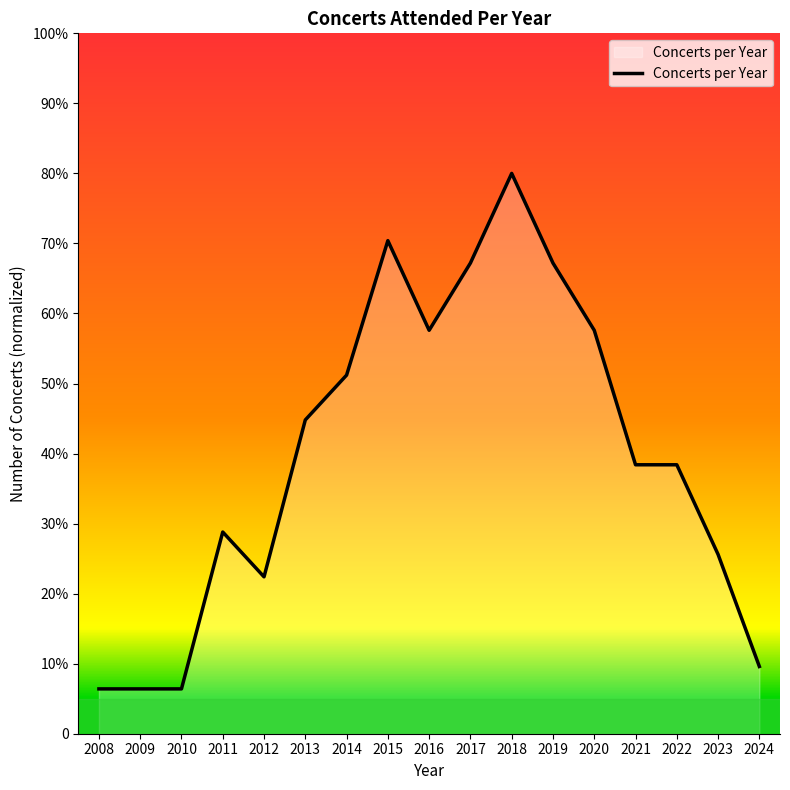

At which category does the chart reach its minimum across all series?

2008